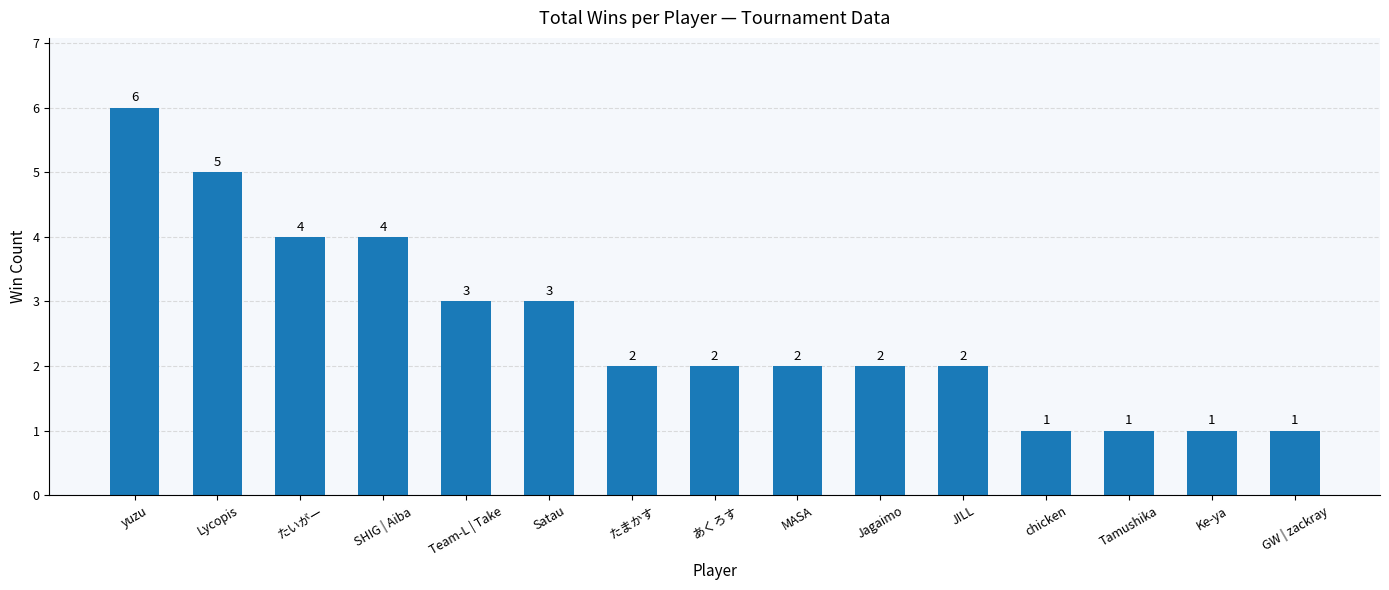

How many series are shown in this chart?

1